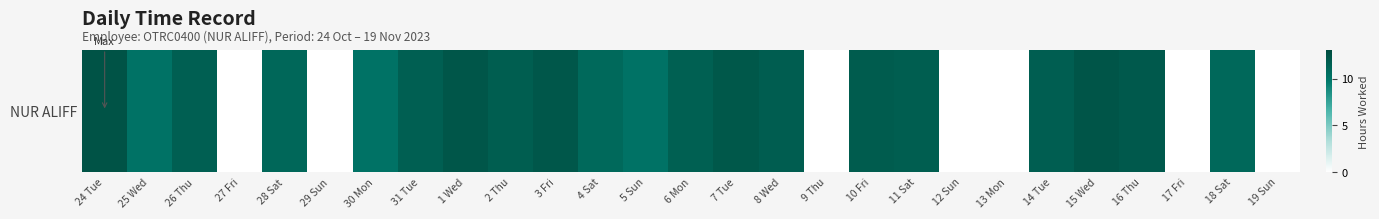

List the labels in order of value, smallest first.

27 Fri, 29 Sun, 9 Thu, 12 Sun, 13 Mon, 17 Fri, 19 Sun, 30 Mon, 5 Sun, 25 Wed, 4 Sat, 18 Sat, 28 Sat, 6 Mon, 31 Tue, 26 Thu, 14 Tue, 2 Thu, 11 Sat, 8 Wed, 10 Fri, 16 Thu, 7 Tue, 3 Fri, 1 Wed, 15 Wed, 24 Tue